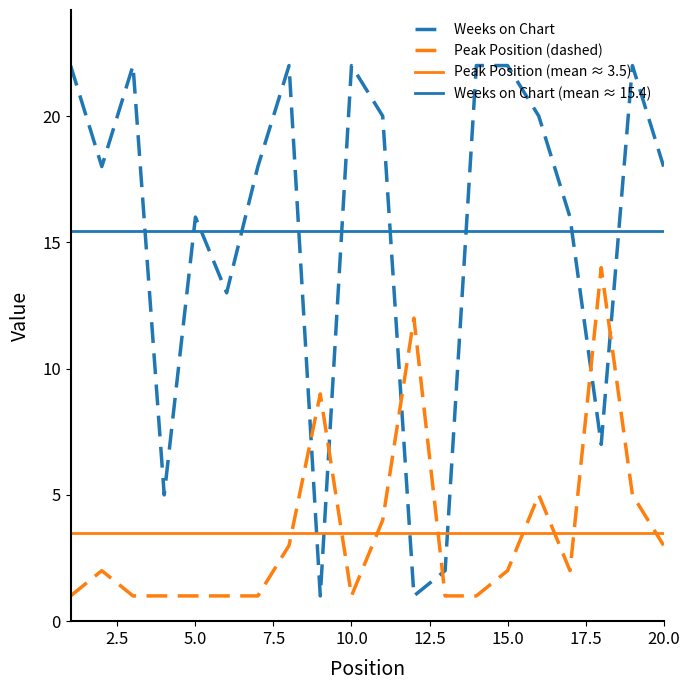

Which series has the widest spread of values?

Weeks on Chart